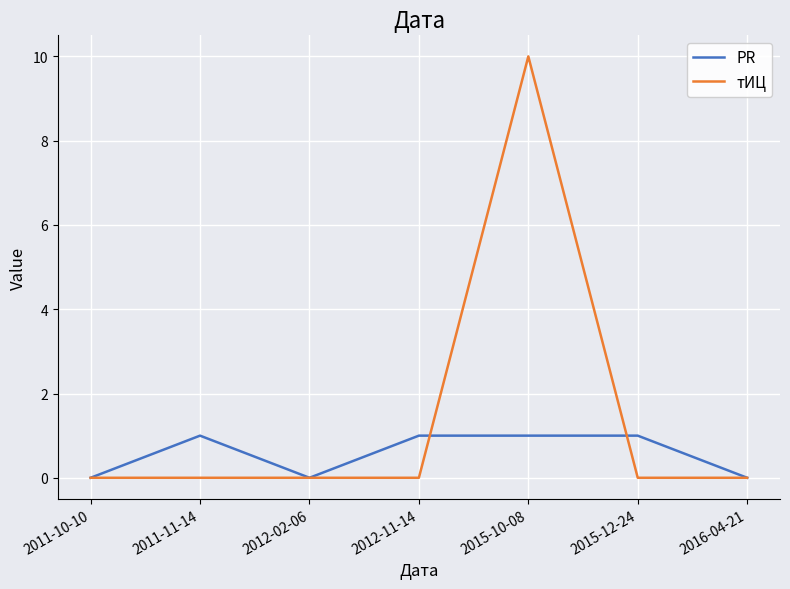

Which series has the widest spread of values?

тИЦ